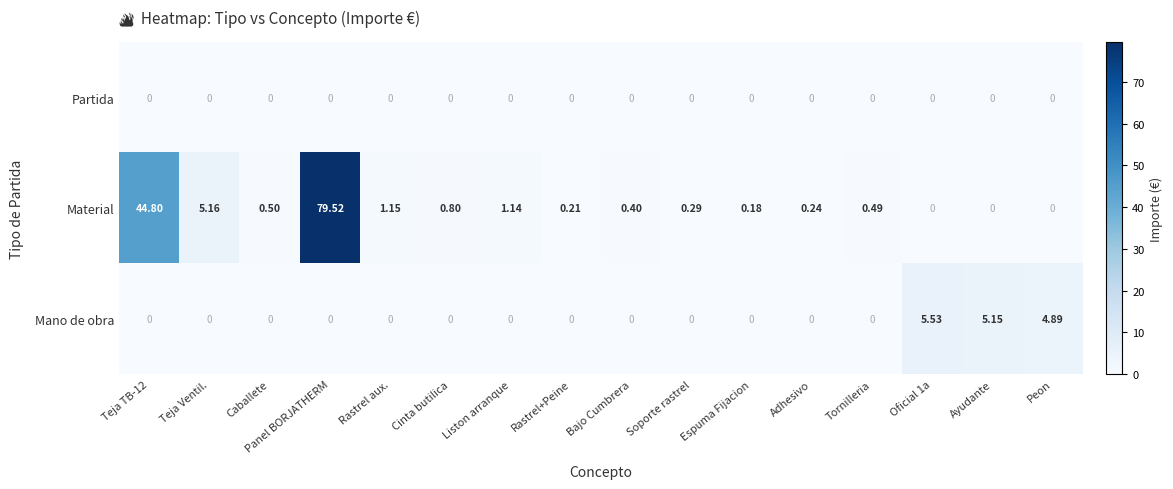

At which category is the sum across all series the highest?

Panel BORJATHERM